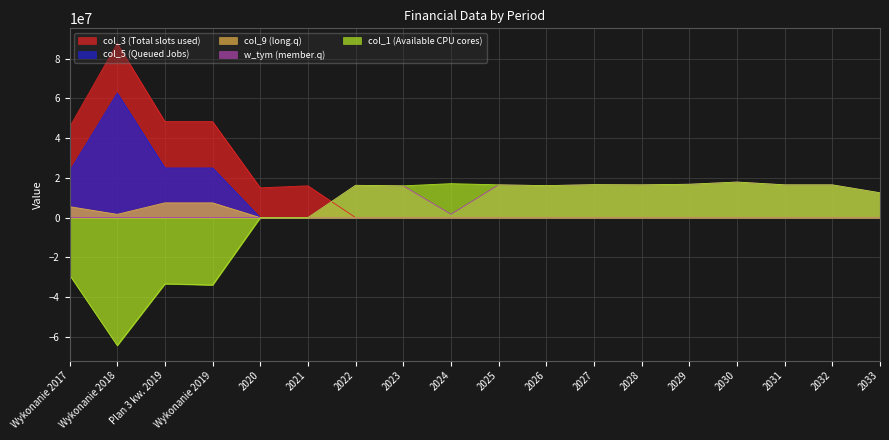

Is it true that col_9 equals 0.0 at 2028?

True